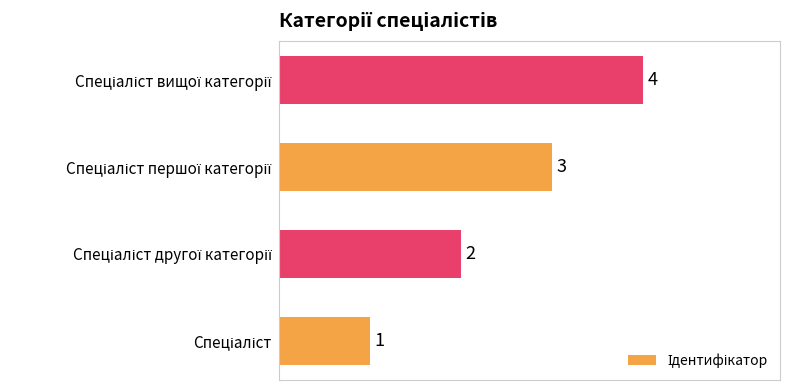

What is the difference between the maximum and minimum values?

3